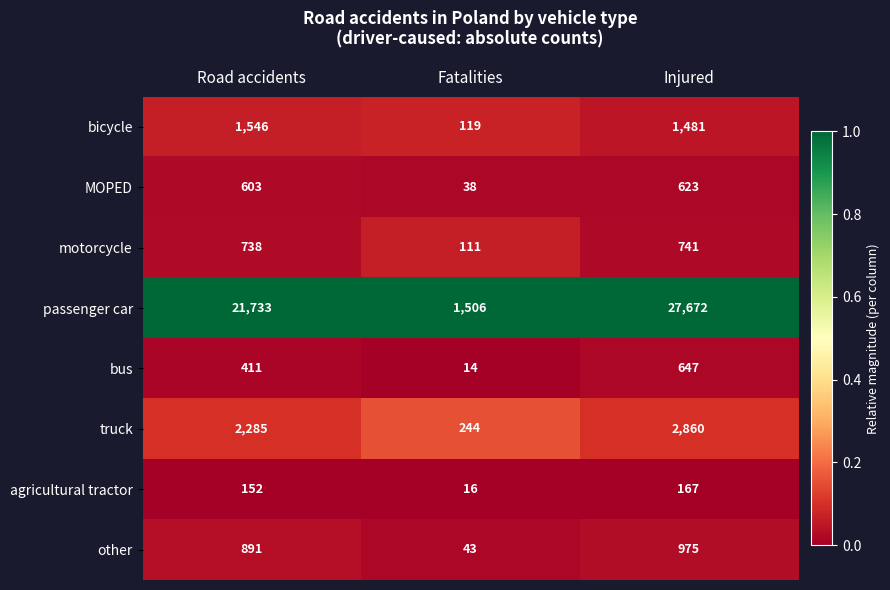

Which series has the largest range (max minus min)?

passenger car